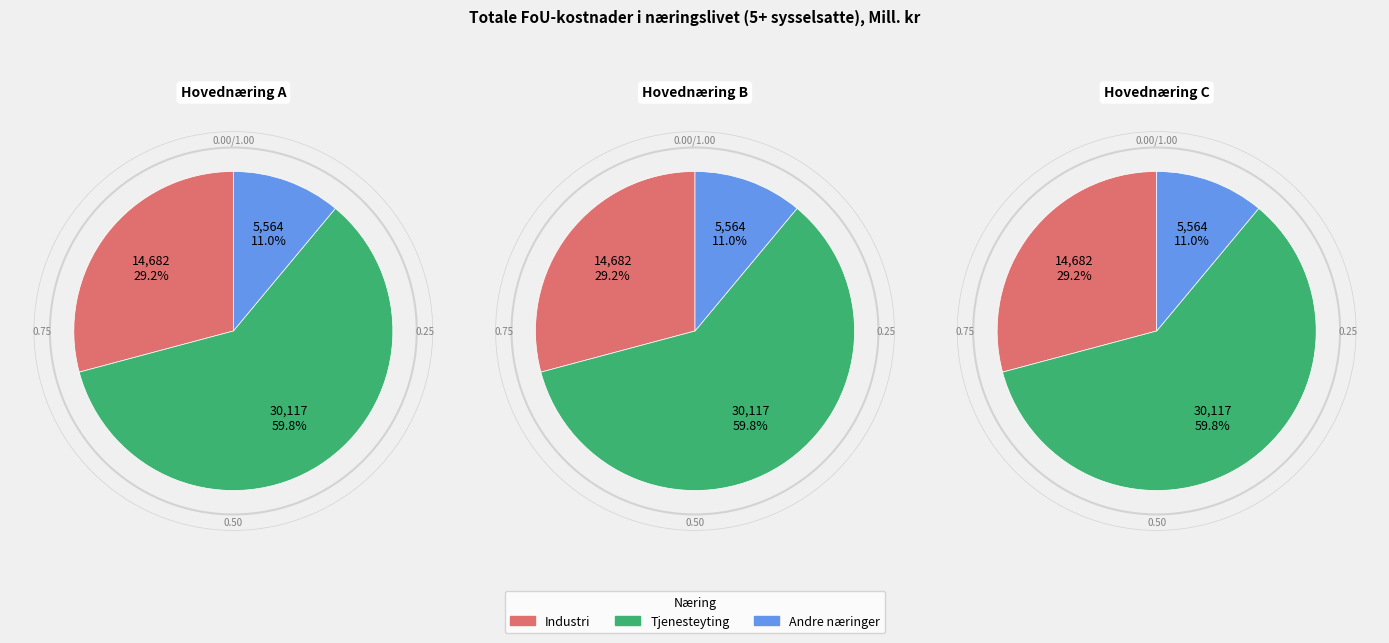

What is the ratio of the value at Industri to the value at Tjenesteyting?

0.5